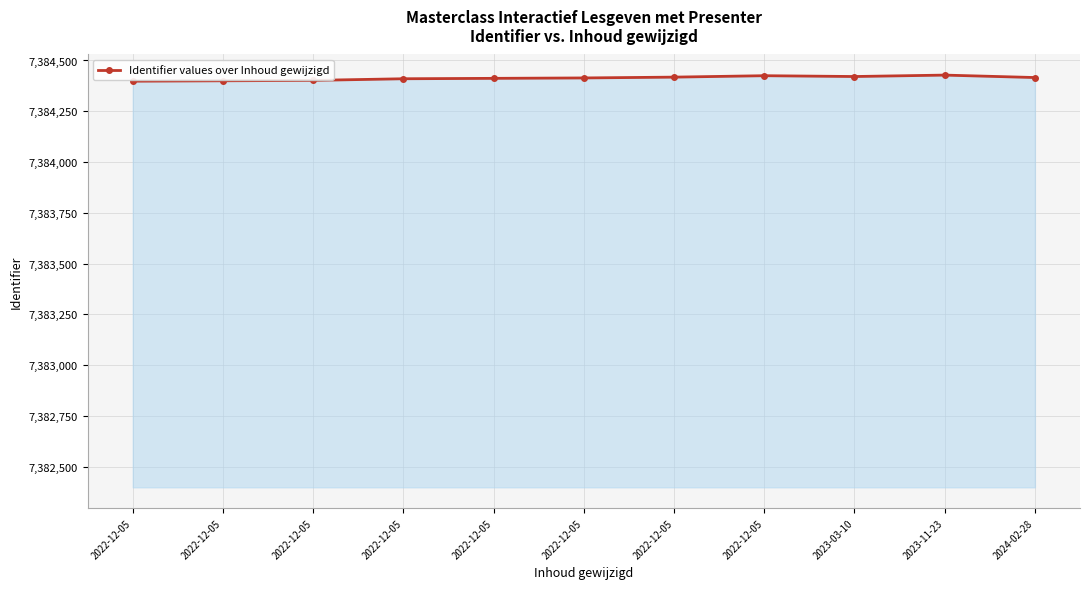

At which category does the data reach its first local peak?

2022-12-05